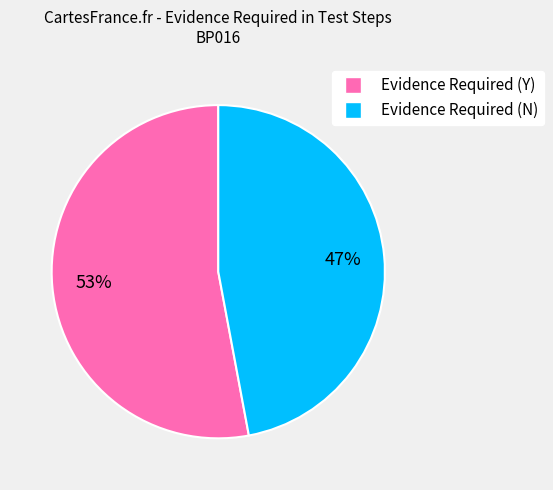

Does Evidence Required (Y) represent more than half of the total?

Yes